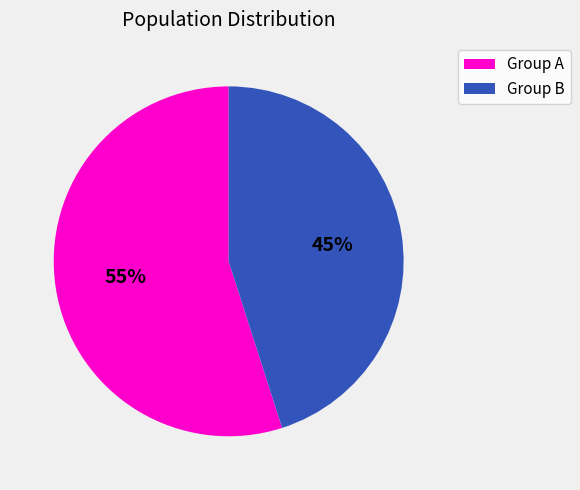

To the nearest percent, what is the average slice percentage?

50%